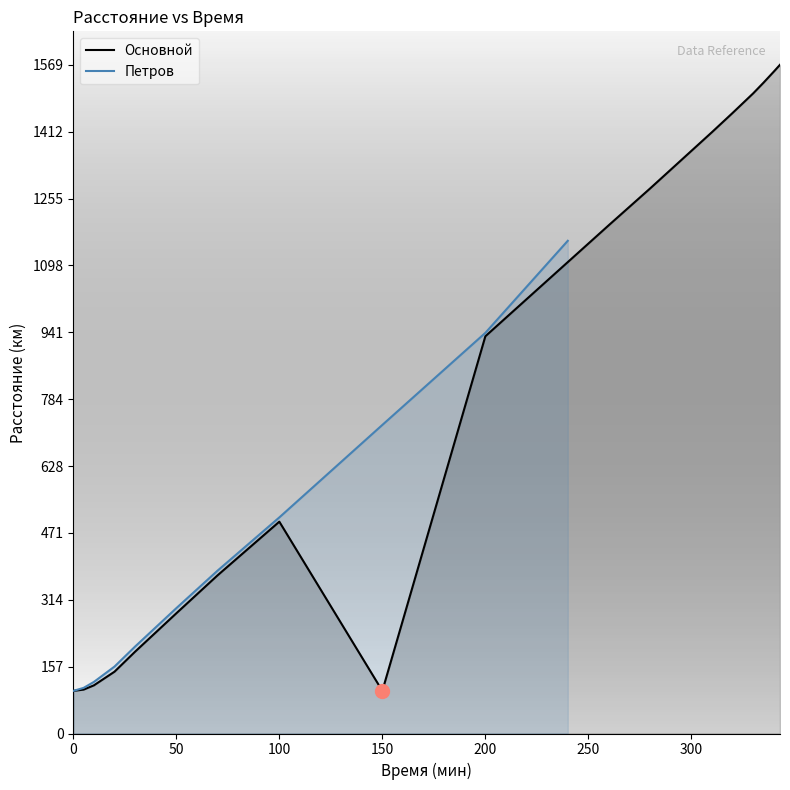

List the labels in order of value, smallest first.

0, 150, 5, 10, 20, 30, 40, 50, 70, 100, 200, 240, 260, 270, 280, 290, 300, 310, 320, 330, 335, 340, 343